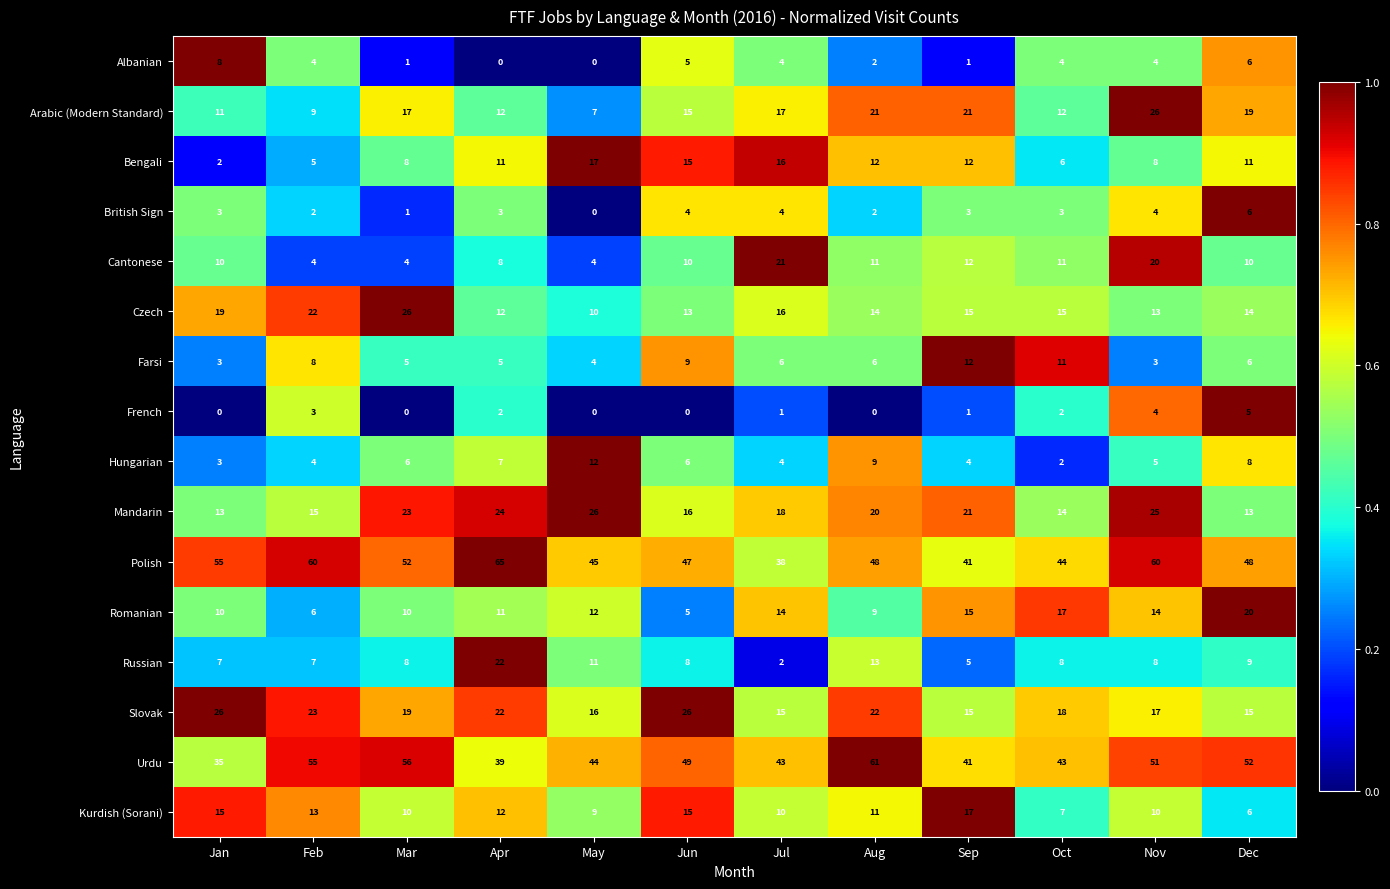

Which series changed the most between Jan and Mar?

Urdu